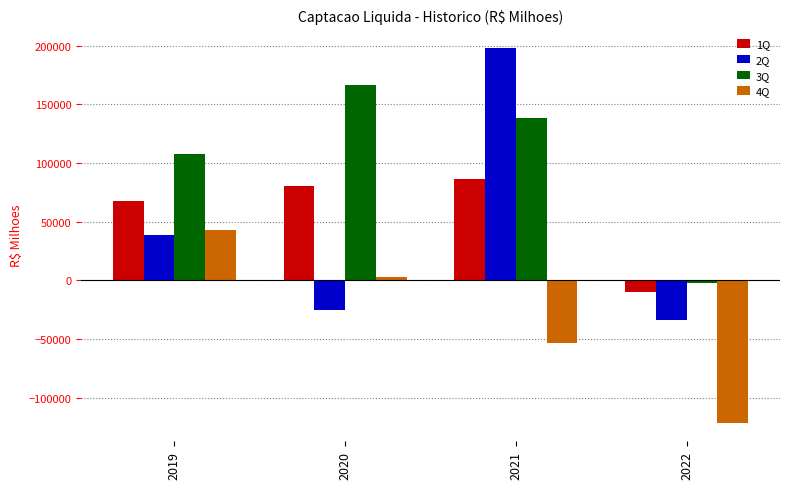

List the labels in order of 2Q value, largest first.

2021, 2019, 2020, 2022